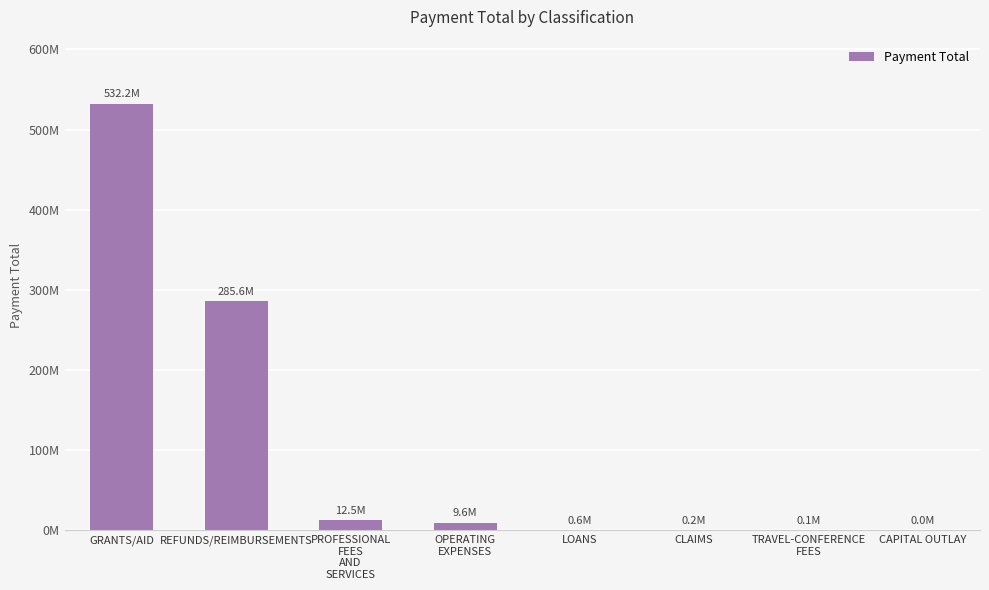

What is the label of the 8th bar from the left?

CAPITAL OUTLAY